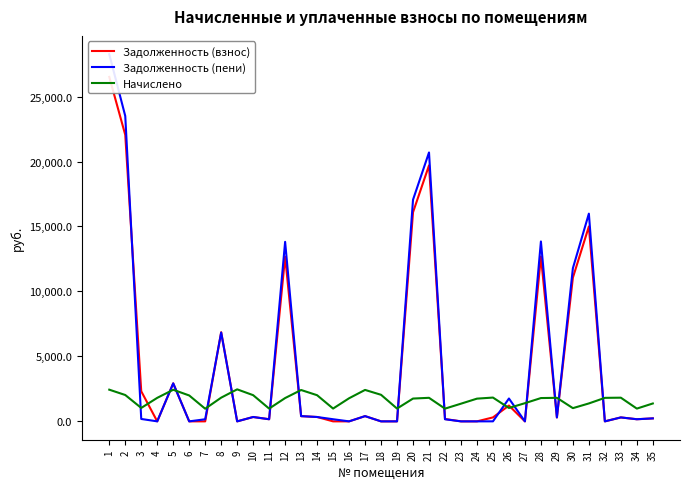

What is the difference between the highest and lowest values at 25?

1829.6